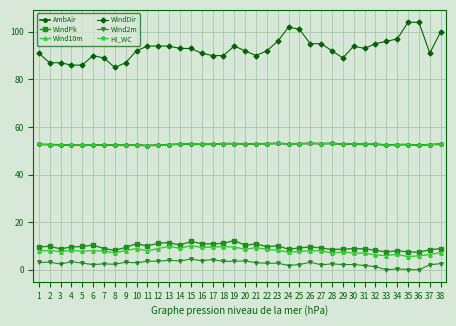

What is the difference between the highest and lowest values at 25?

98.8